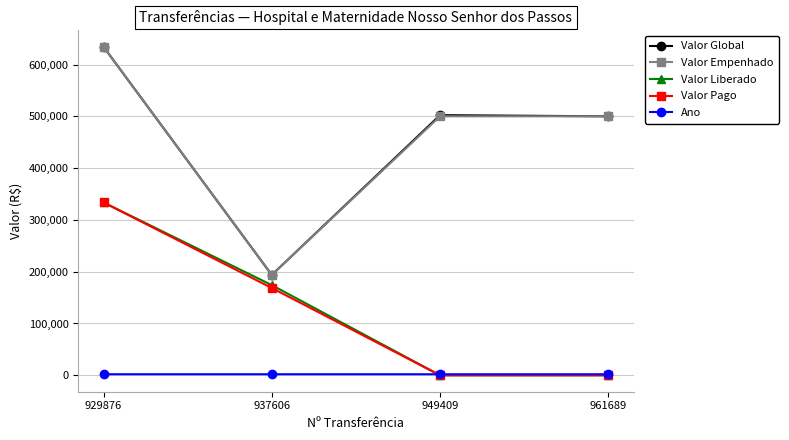

What is the minimum value for Valor Global?

193740.0